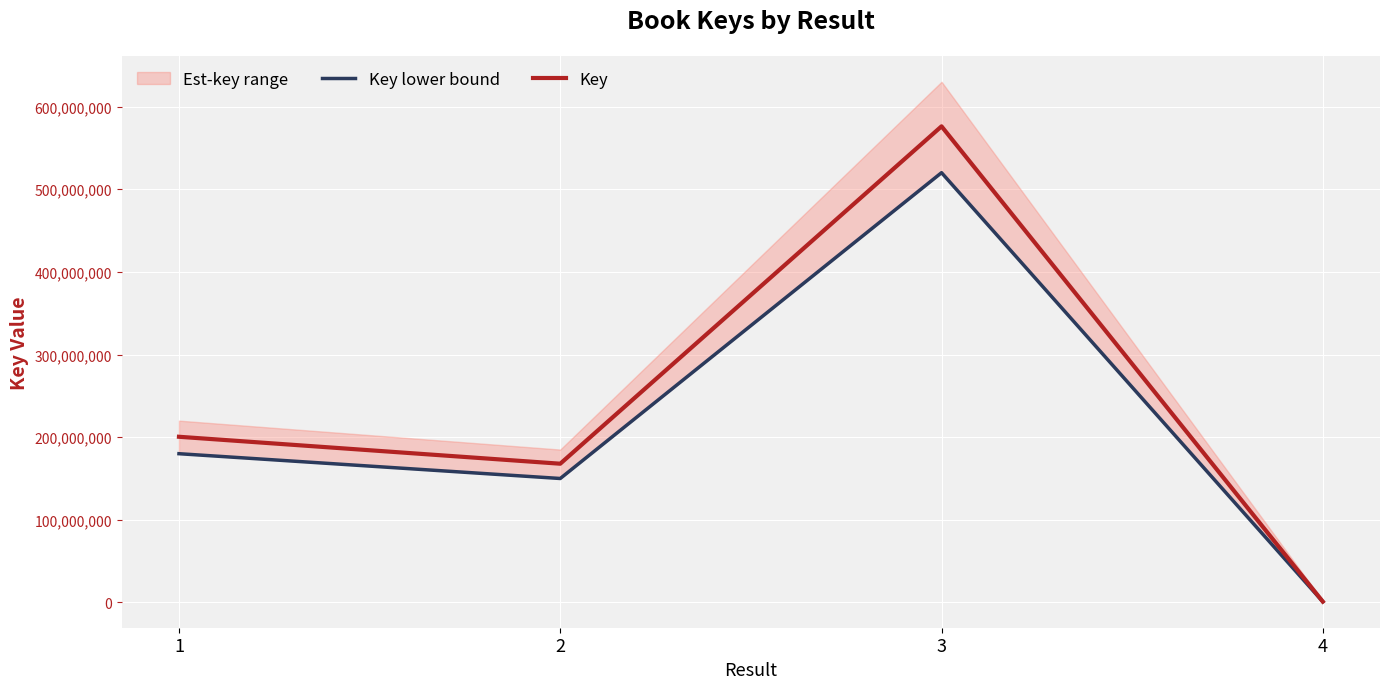

Reading left to right, what are all the values shown in this chart?

Key lower bound: 180000000	150000000	520000000	900000
Key: 200487428	167881823	576082165	1065176